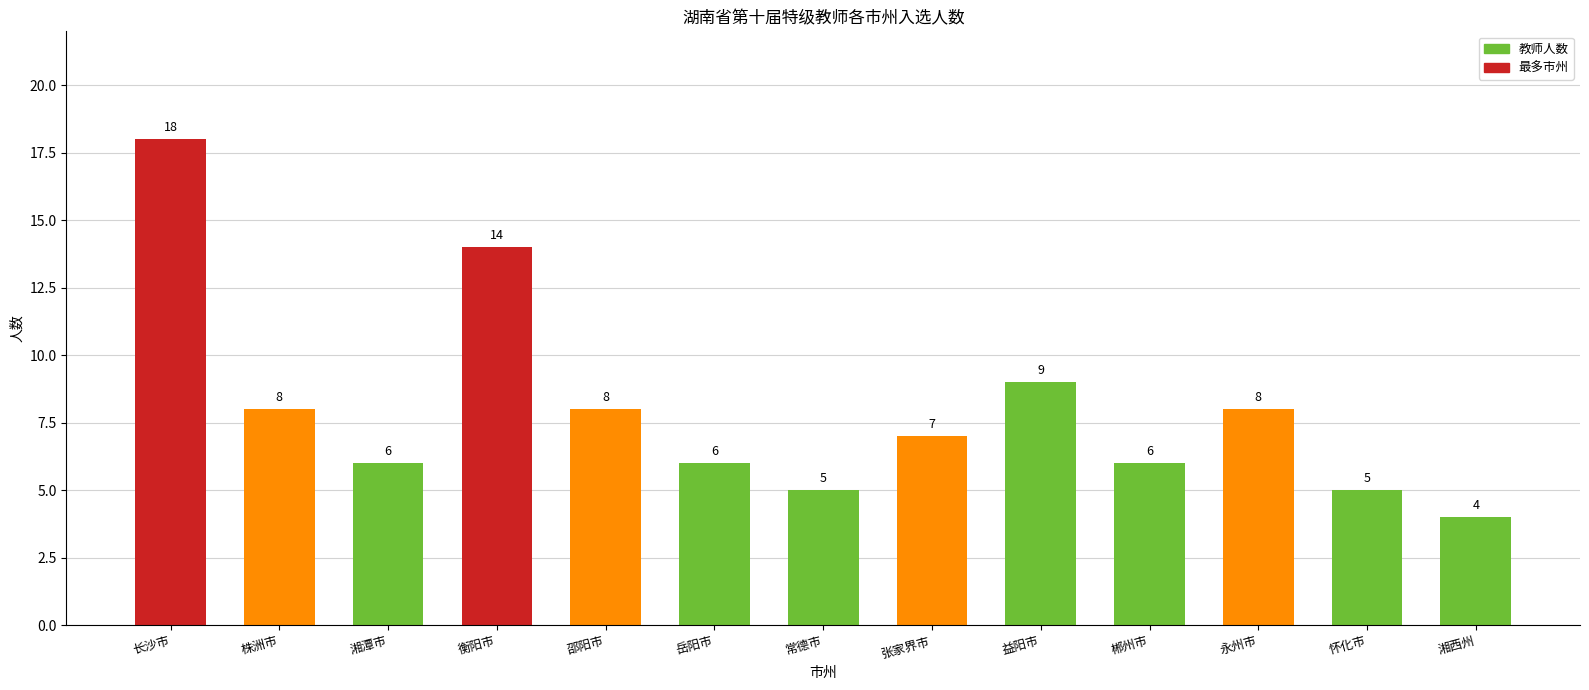

Where is the data nearest to the value 11?

益阳市